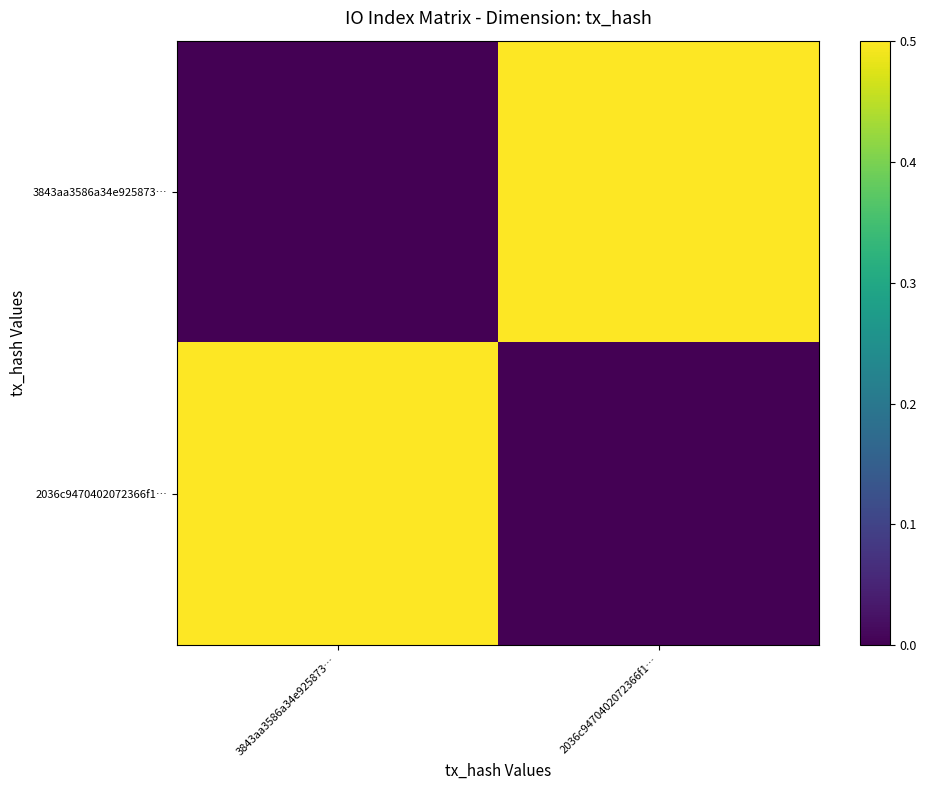

Rank the series at 2036c9470402072366f1… from lowest to highest value.

2036c9470402072366f1…, 3843aa3586a34e925873…